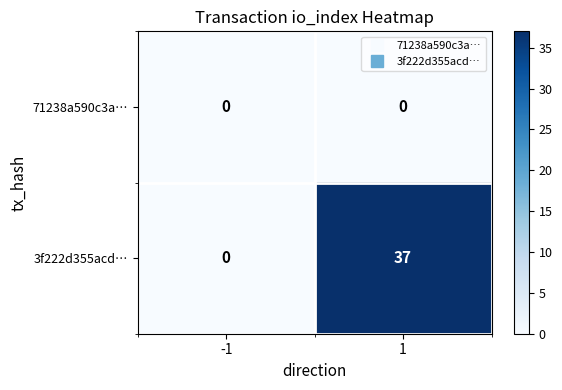

Read the 3f222d355acd… value at 1, to the nearest 10.

40